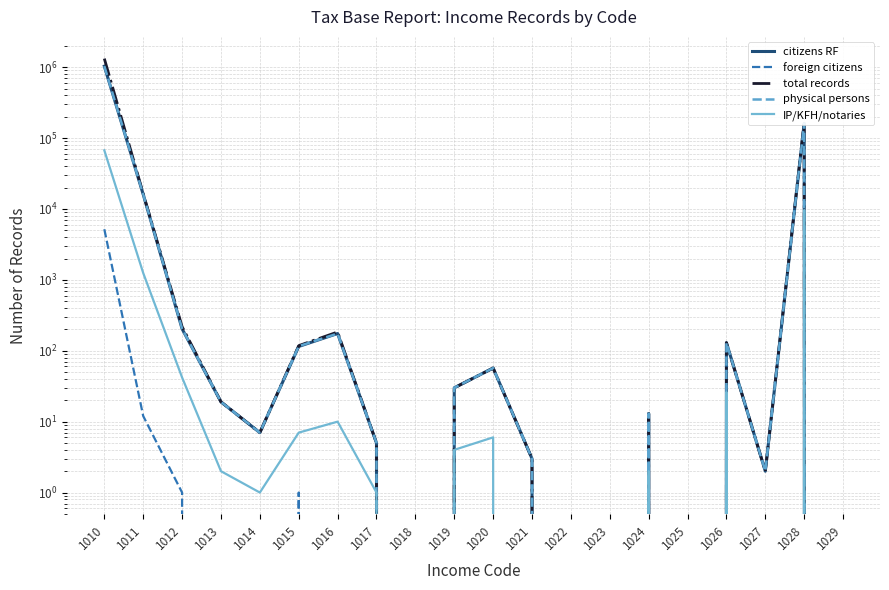

In IP/KFH/notaries, how many points are lower than both neighbors (excluding endpoints)?

4